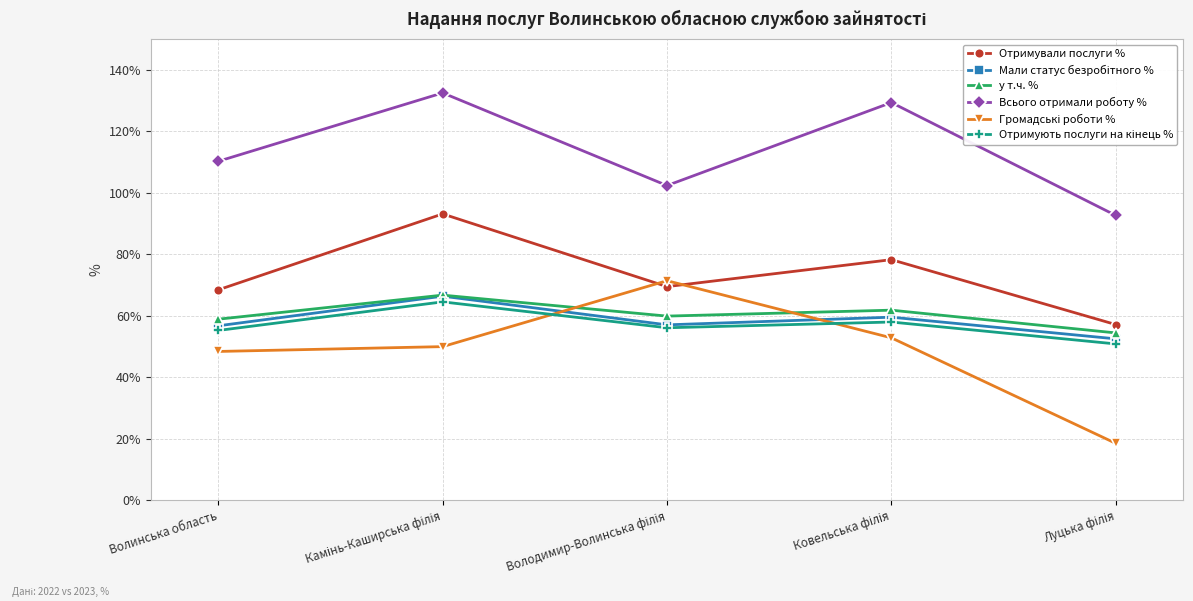

The value of Всього отримали роботу % at Волинська область is 110.2. True or false?

True